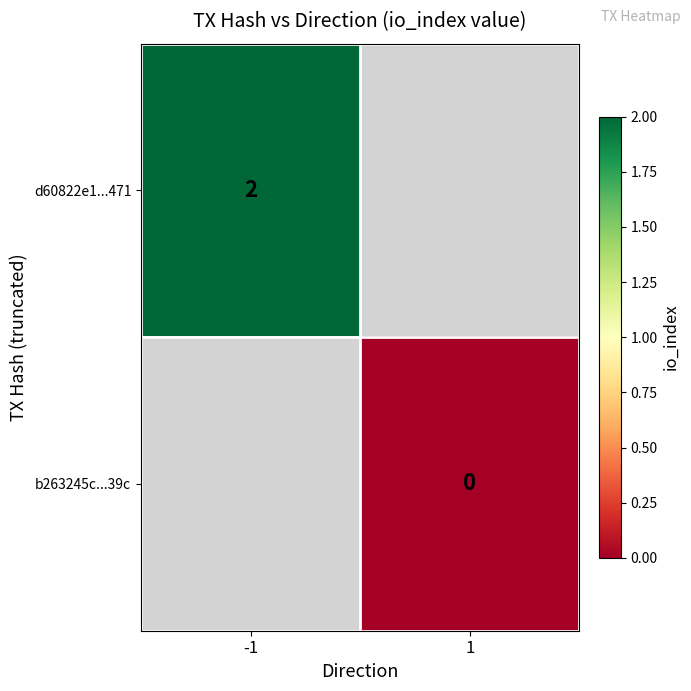

Is the value of b263245c...39c at 1 greater than the value of d60822e1...471 at -1?

No